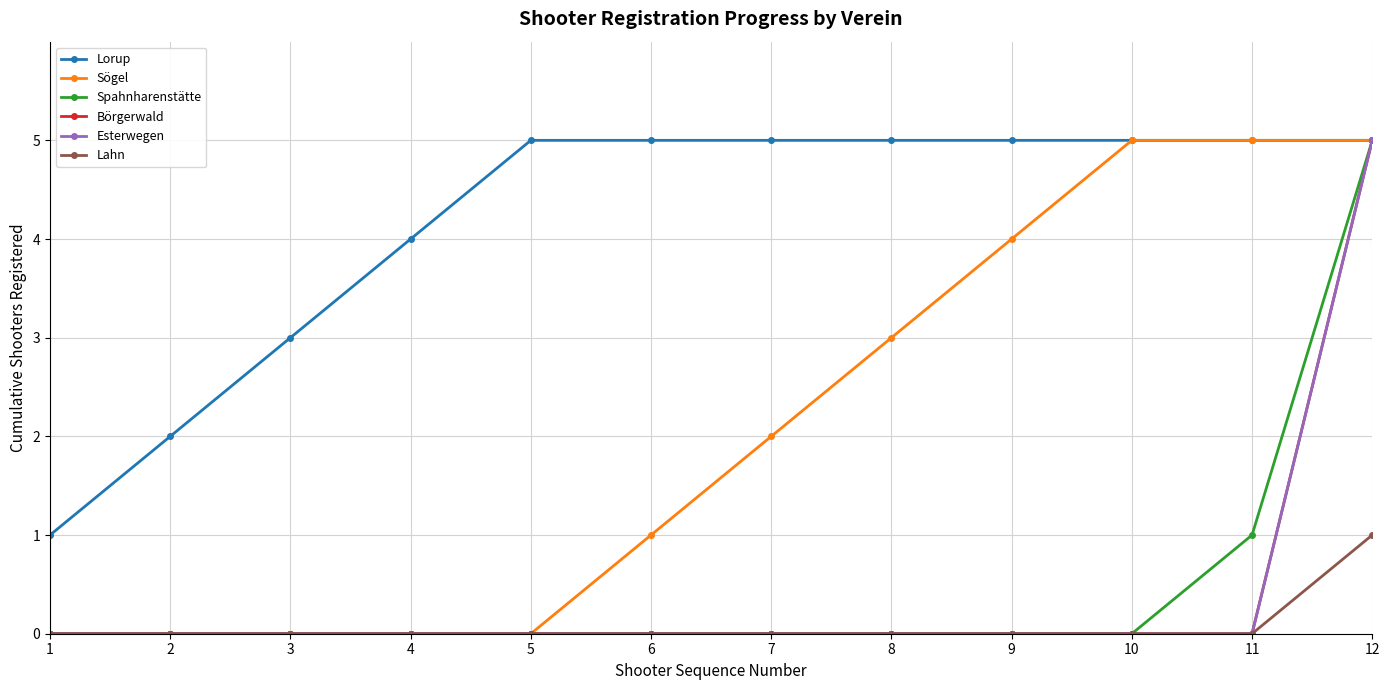

Which has a higher value, 4 or 7?

7